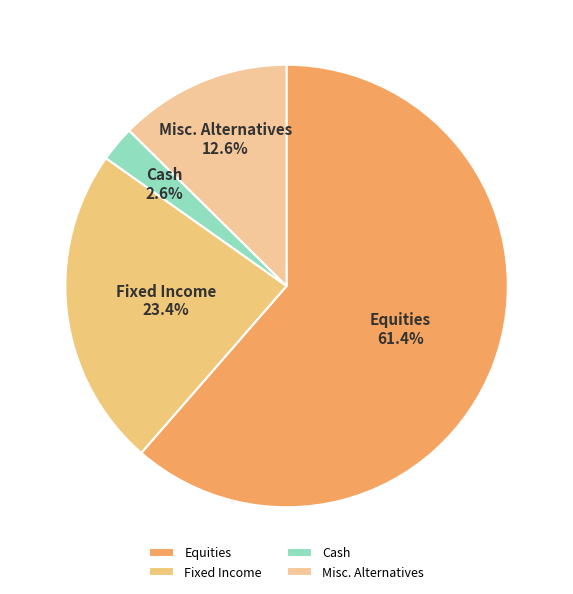

What is the largest slice in the pie chart?

Equities